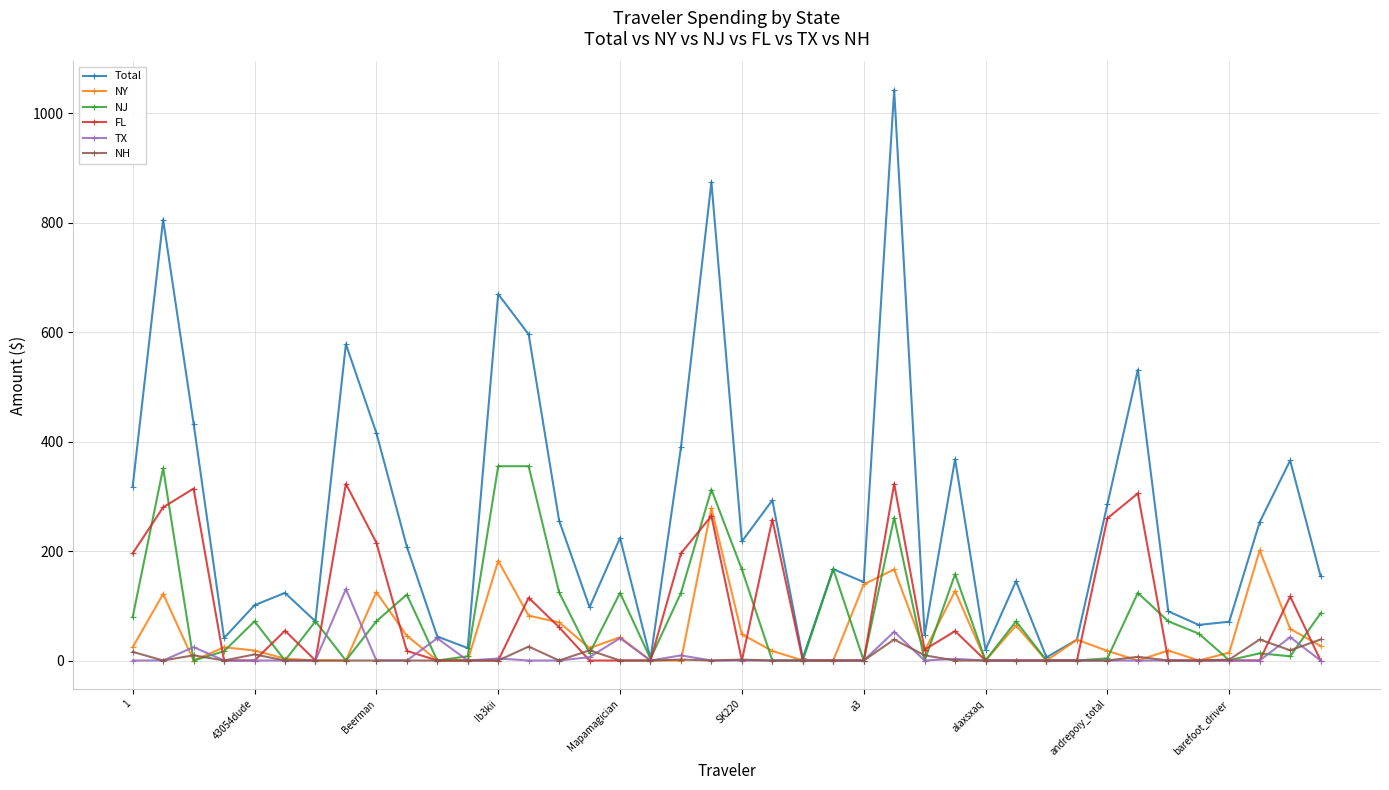

What is the difference between the second highest and minimum values in the TX series?

52.5